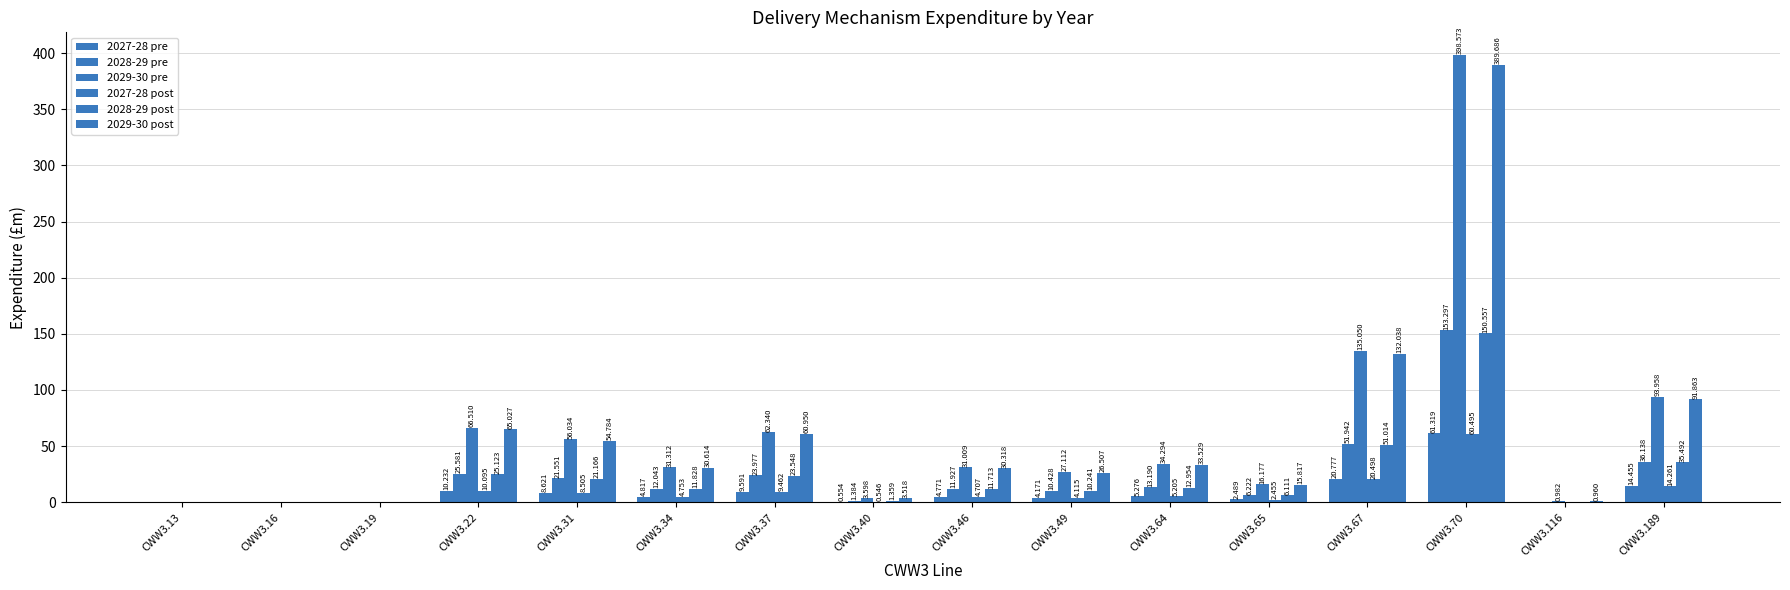

Reading left to right, list all the values displayed in this chart.

2027-28 pre: 0.0	0.0	0.0	10.2	8.6	4.8	9.6	0.6	4.8	4.2	5.3	2.5	20.8	61.3	0.2	14.5
2028-29 pre: 0.0	0.0	0.0	25.6	21.6	12.0	24.0	1.4	11.9	10.4	13.2	6.2	51.9	153.3	0.4	36.1
2029-30 pre: 0.0	0.0	0.0	66.5	56.0	31.3	62.3	3.6	31.0	27.1	34.3	16.2	135.1	398.6	1.0	94.0
2027-28 post: 0.0	0.0	0.0	10.1	8.5	4.8	9.5	0.5	4.7	4.1	5.2	2.5	20.5	60.5	0.1	14.3
2028-29 post: 0.0	0.0	0.0	25.1	21.2	11.8	23.5	1.4	11.7	10.2	13.0	6.1	51.0	150.6	0.4	35.5
2029-30 post: 0.0	0.0	0.0	65.0	54.8	30.6	61.0	3.5	30.3	26.5	33.5	15.8	132.0	389.7	1.0	91.9